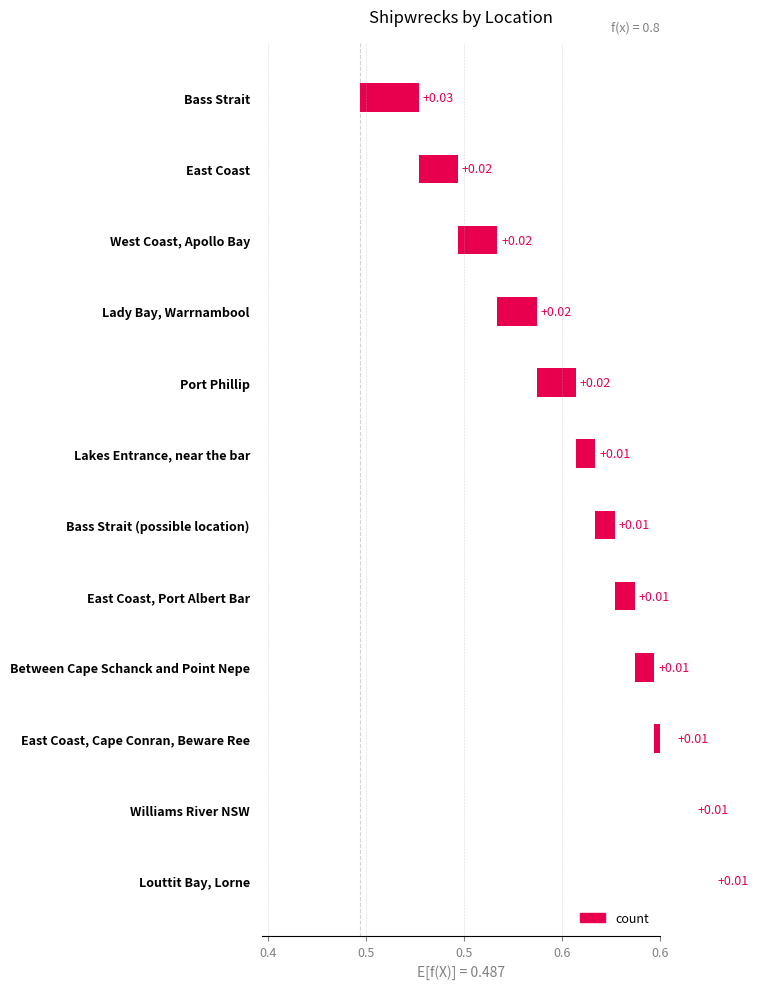

The value at East Coast is 2. True or false?

True